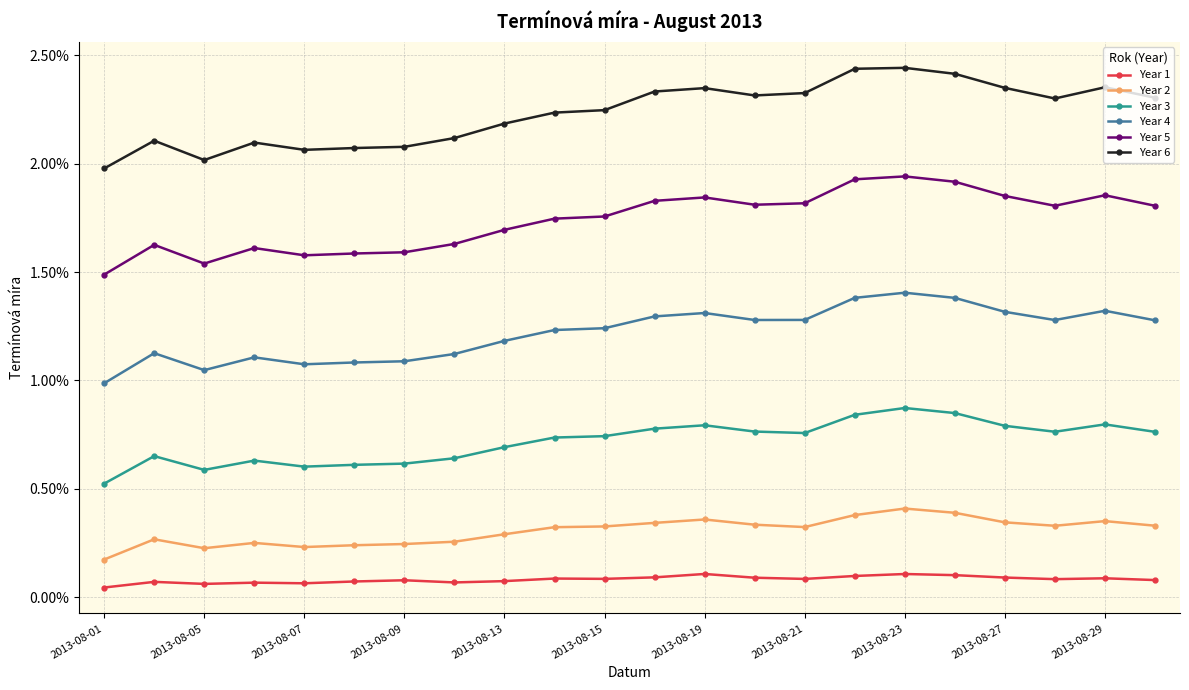

Is this an area chart (filled region under the line)?

No